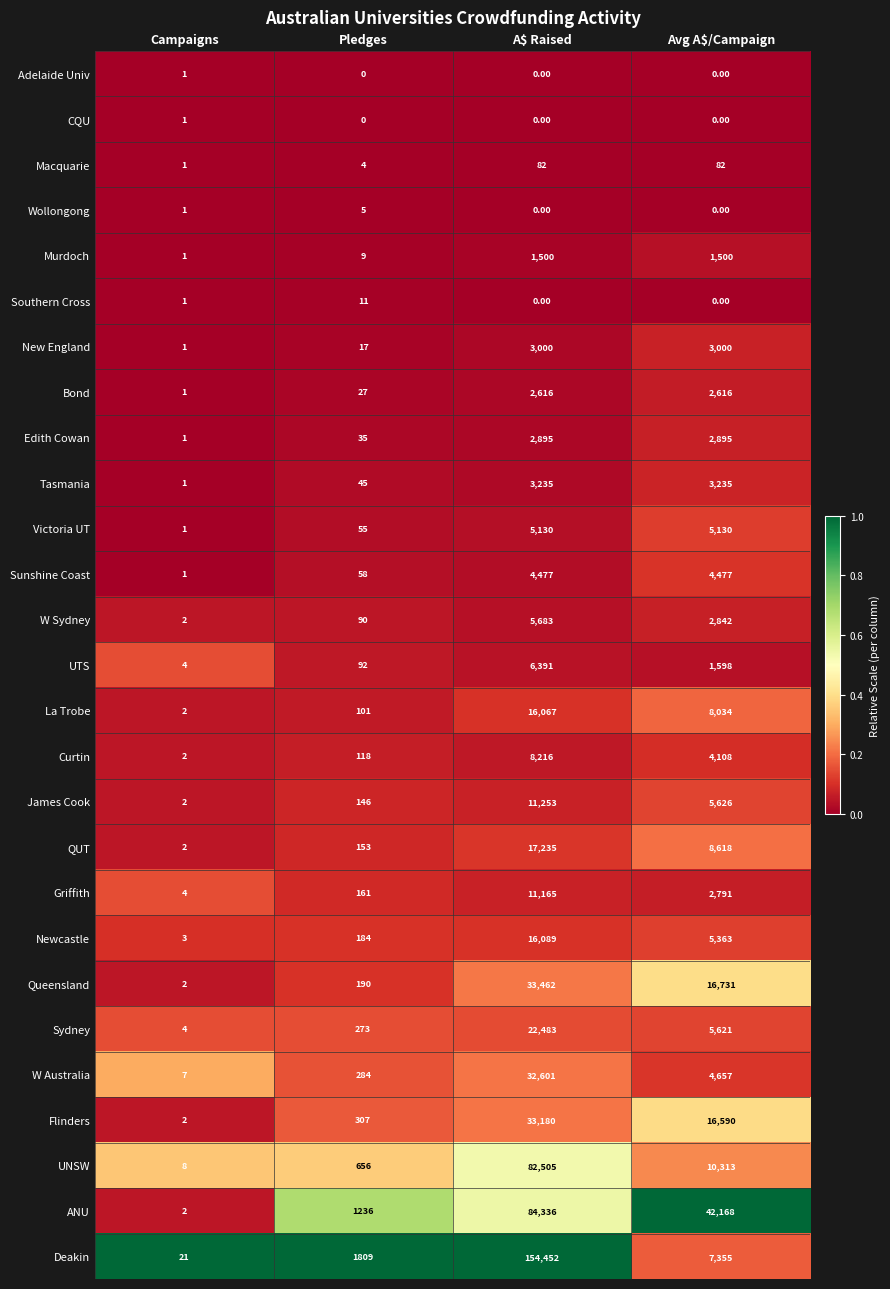

How many data points in Tasmania are less than 3235?

2